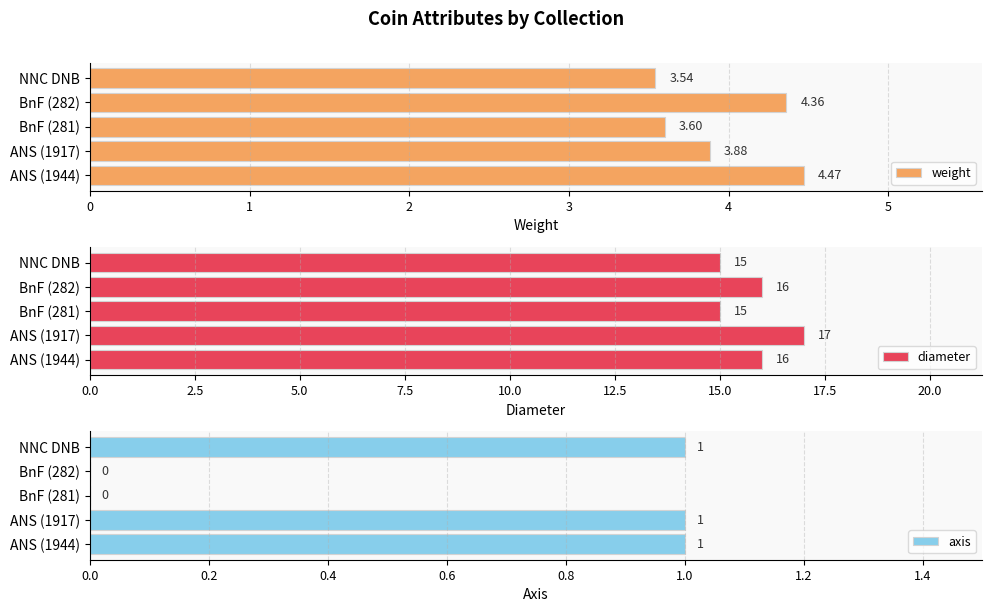

The axis series shows 1 at BnF (281). True or false?

False